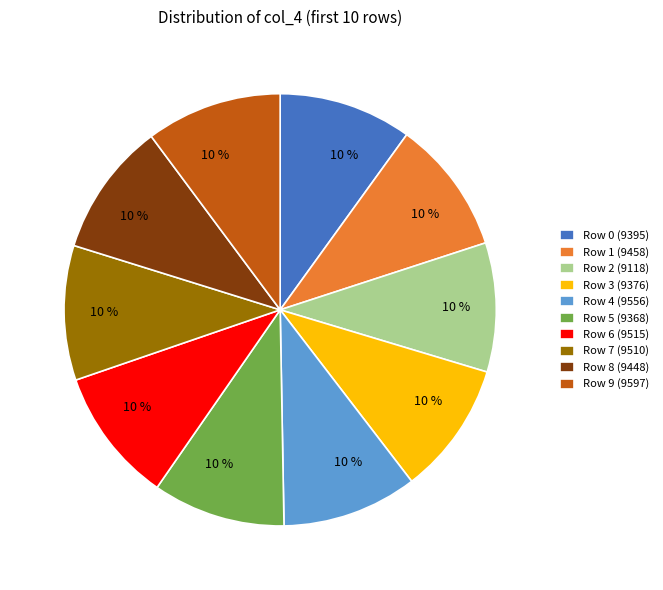

How many segments does this pie chart have?

10